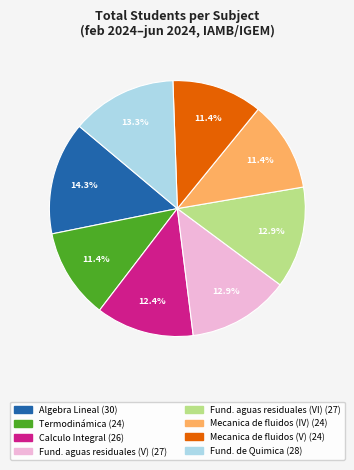

Is there any slice that represents more than half of the pie?

No